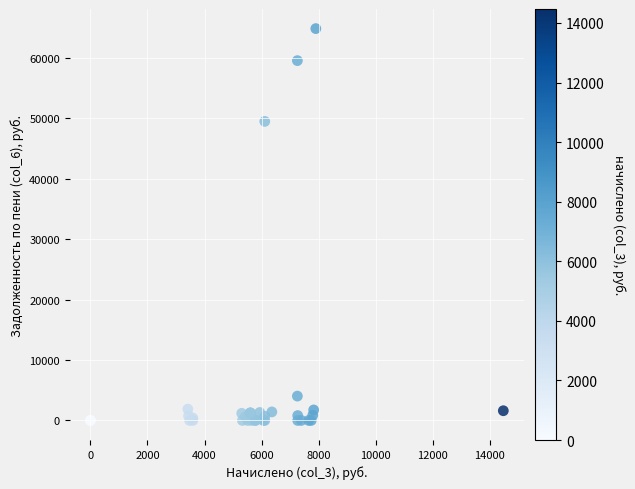

What Y value in the scatter plot is closest to 32442?

49516.8